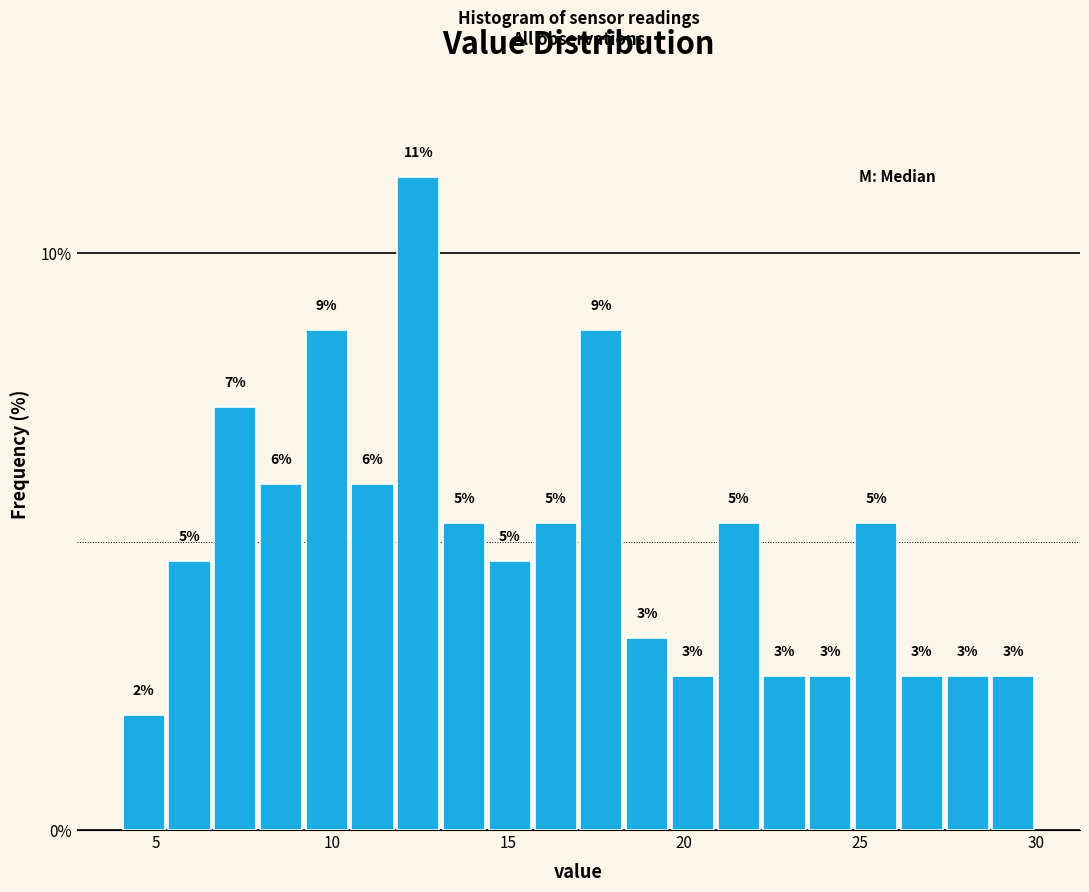

Read against the x-axis, roughly where is the centre of the tallest bar?

12.5